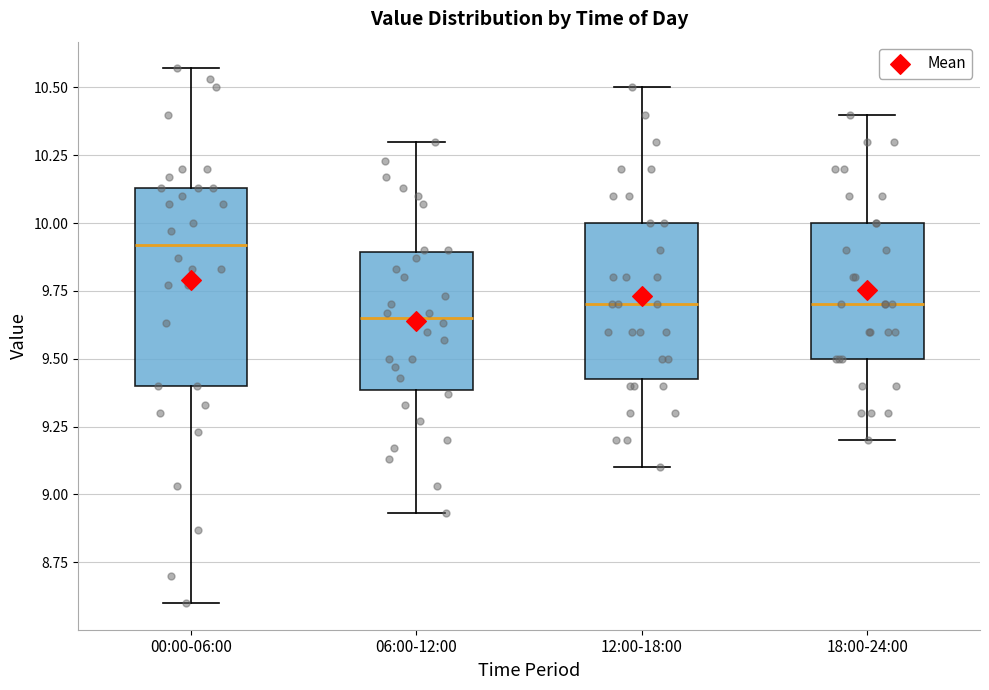

Reading left to right, read every box against the y-axis: the position of its median line, the range the box covers, and the ends of its whiskers. The values are not printed on the chart, so give them approximately, as read against the axis.

00:00-06:00: median 9.90, box 9.40 to 10.15, whiskers 8.60 to 10.55
06:00-12:00: median 9.65, box 9.40 to 9.90, whiskers 8.95 to 10.30
12:00-18:00: median 9.70, box 9.45 to 10.00, whiskers 9.10 to 10.50
18:00-24:00: median 9.70, box 9.50 to 10.00, whiskers 9.20 to 10.40